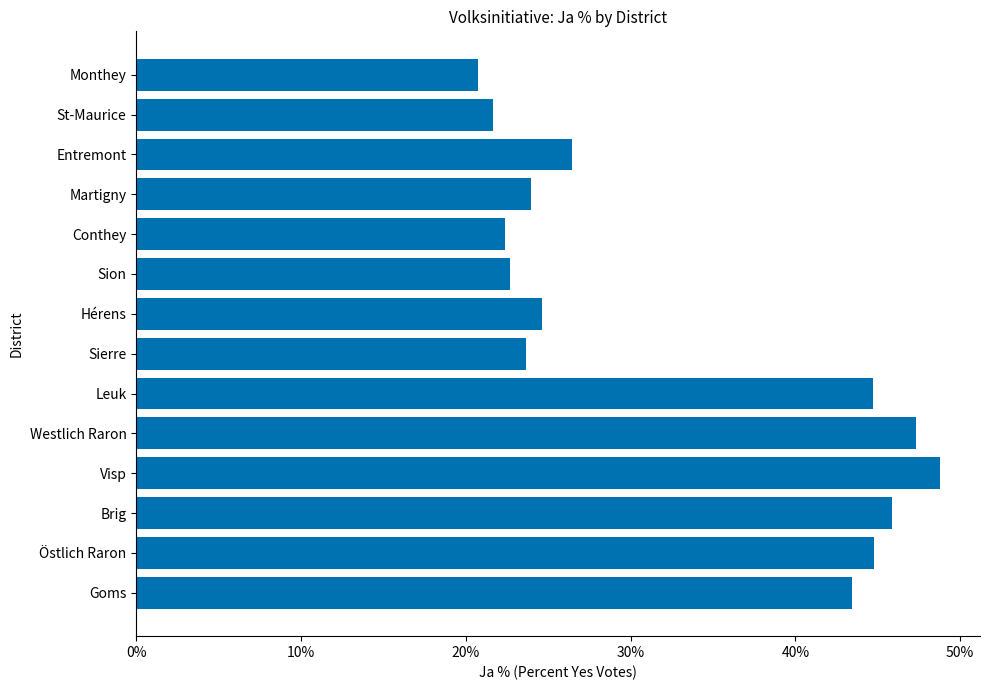

The value at Entremont is 41.1. True or false?

False